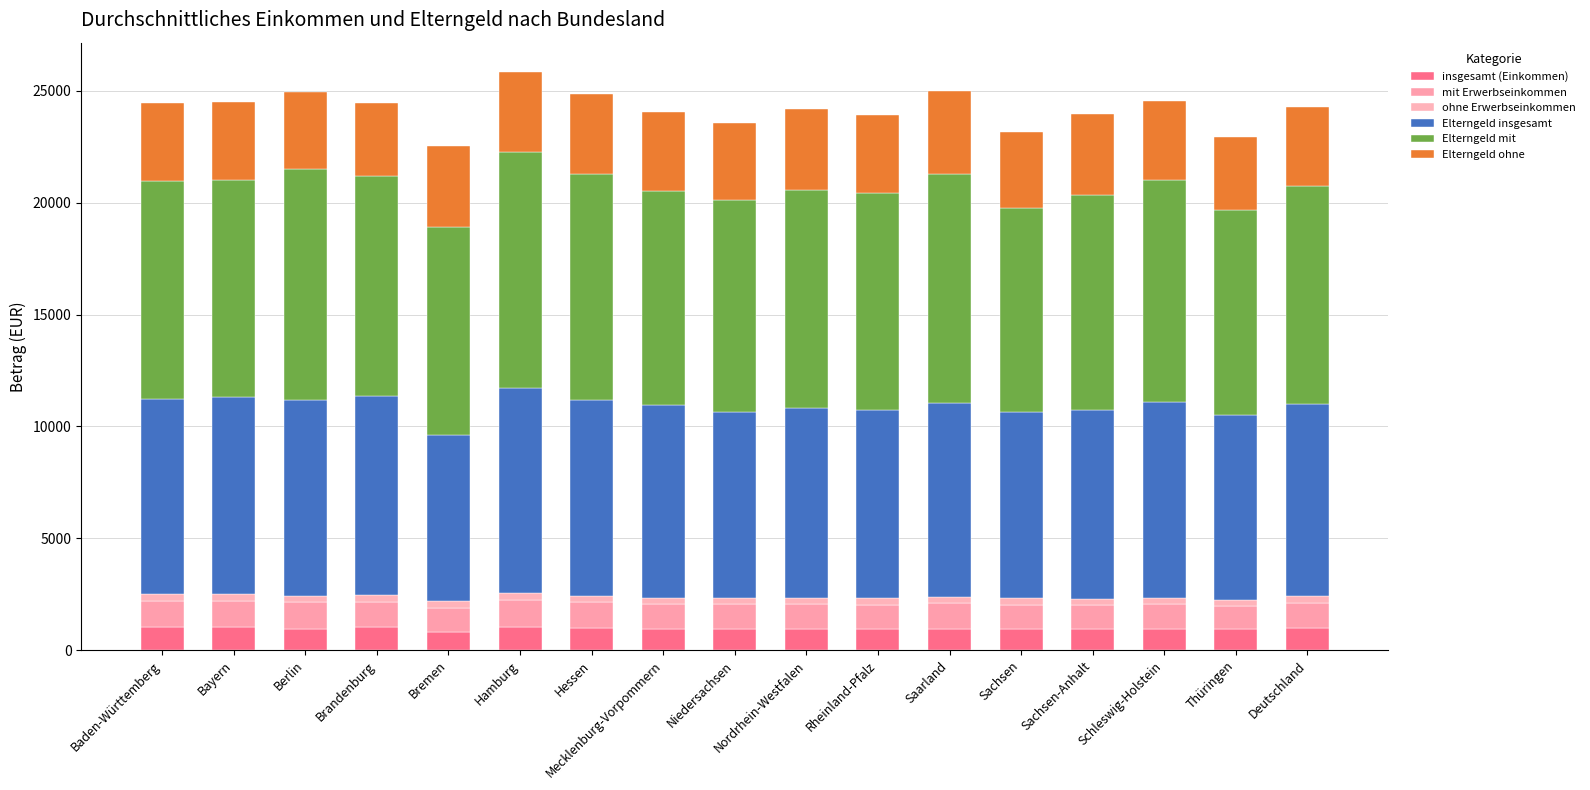

How many data points does each series have?

17